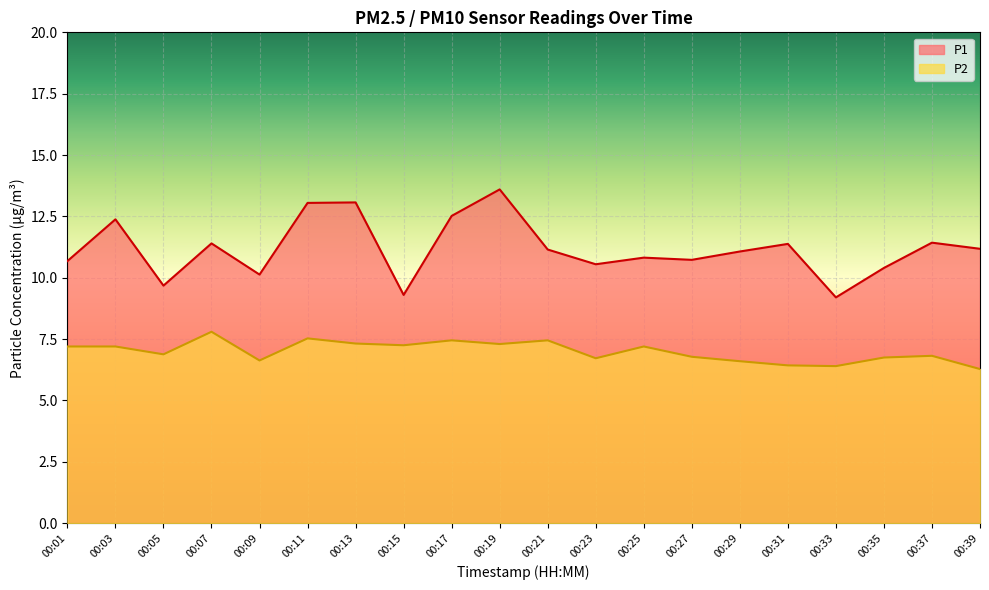

What is the lowest value of the P1 series?

9.2